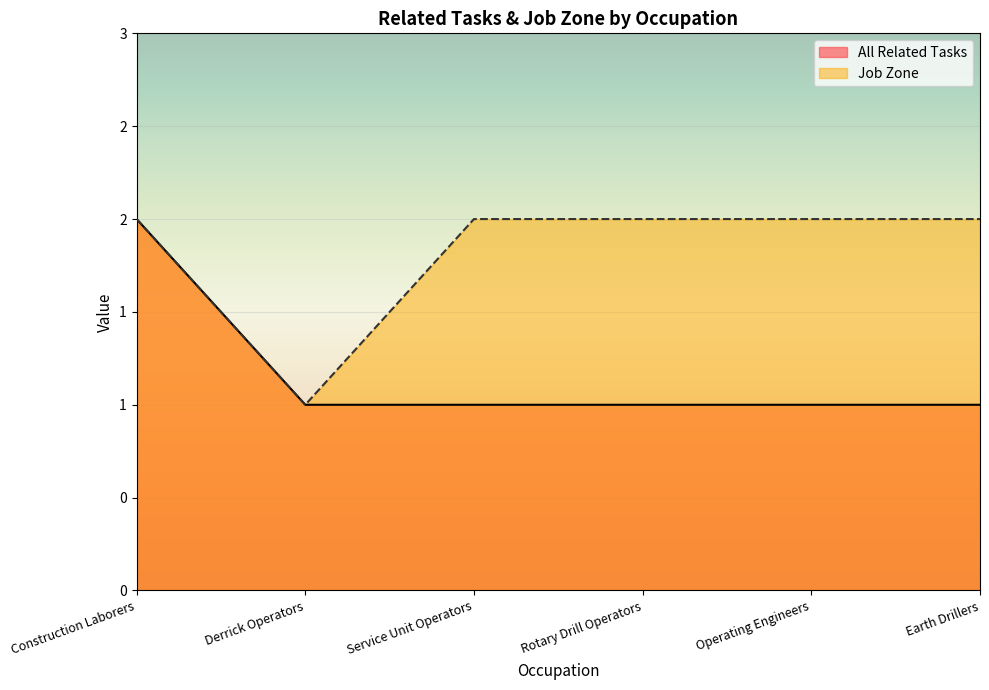

What is the difference between the All Related Tasks values at Construction Laborers and Derrick Operators?

1